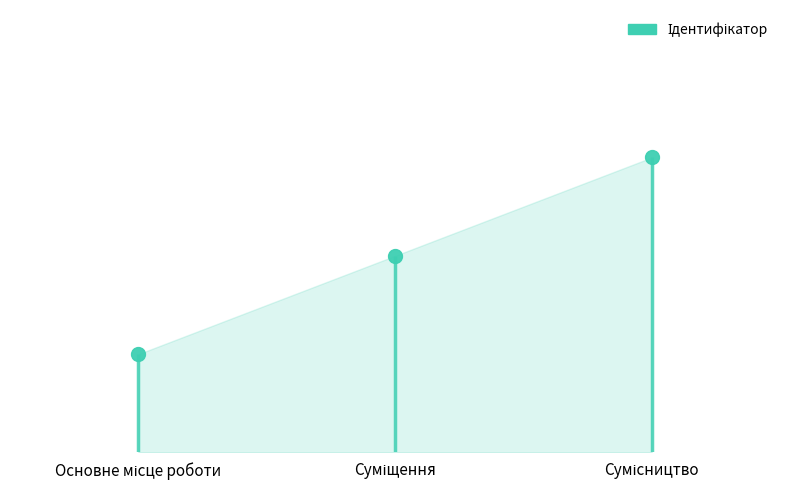

What is the ratio of the value at Сумісництво to the value at Основне місце роботи?

3.0